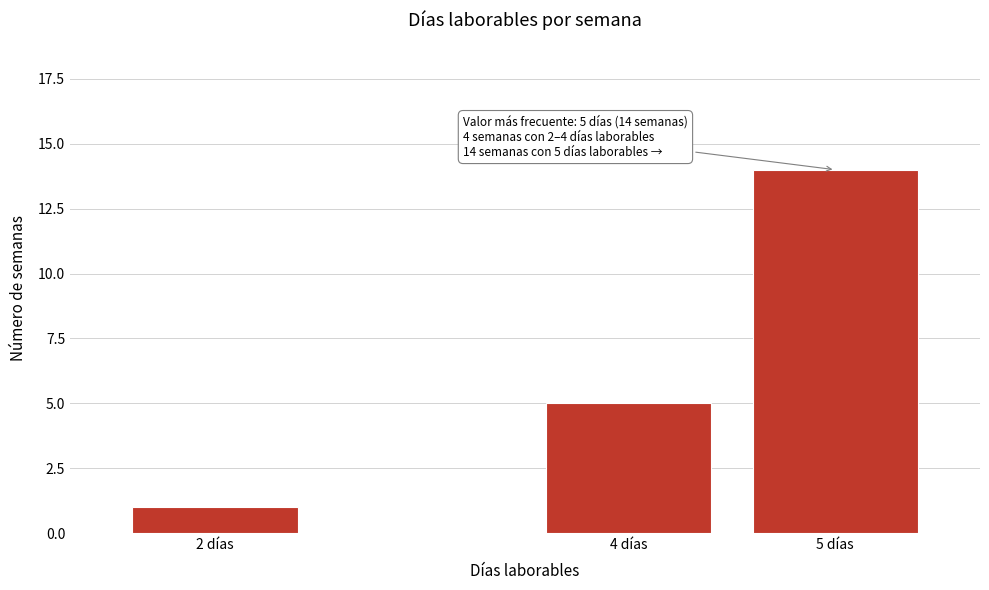

Reading left to right, what are all the values shown in this chart?

2 días=1	4 días=5	5 días=14